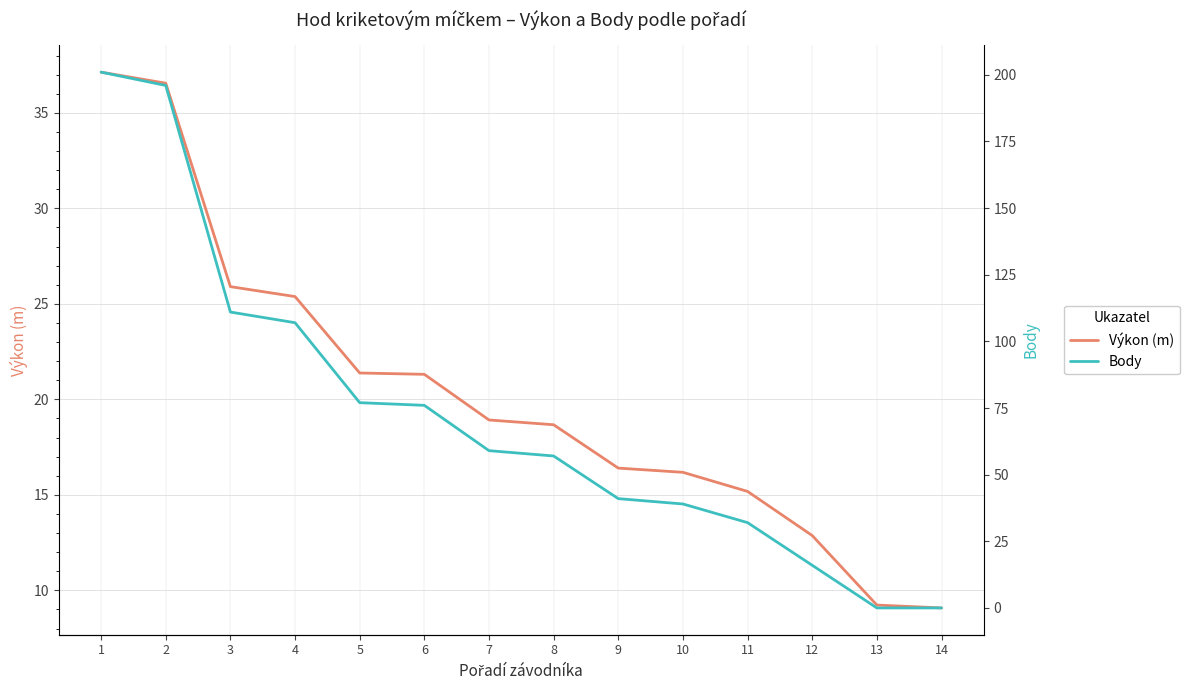

Which label corresponds to the largest value in the chart?

1